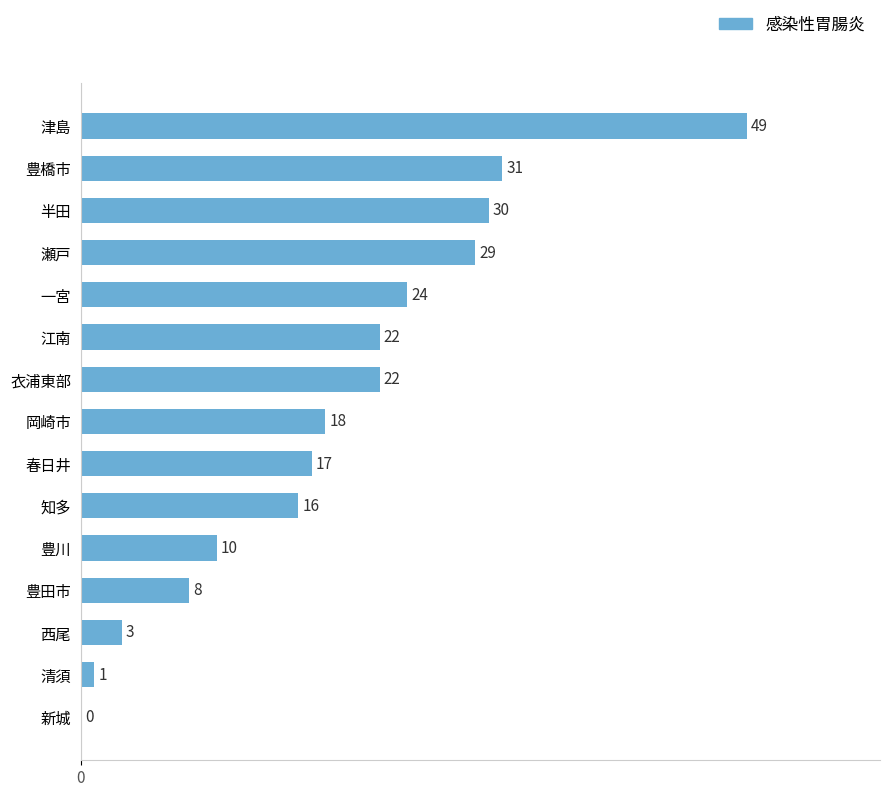

True or false: the data shows 1 at 清須.

True